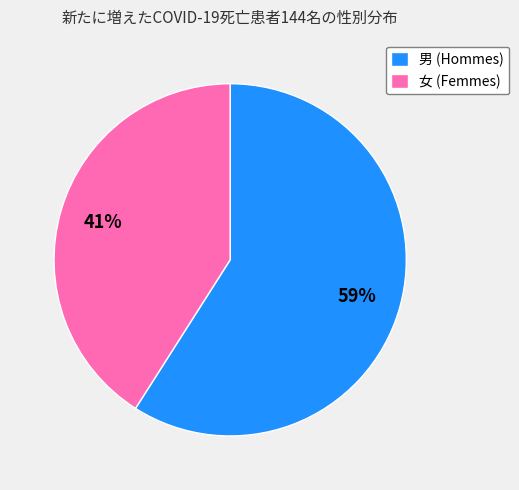

Which has a higher value, 女 or 男?

男